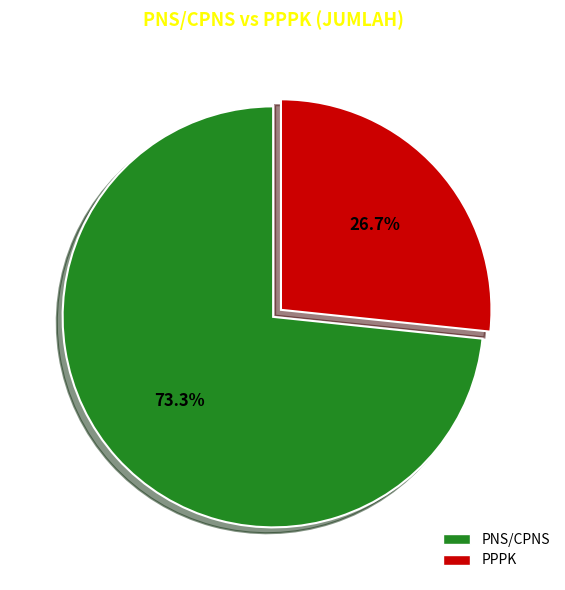

What percentage is the PPPK slice, to the nearest percent?

27%